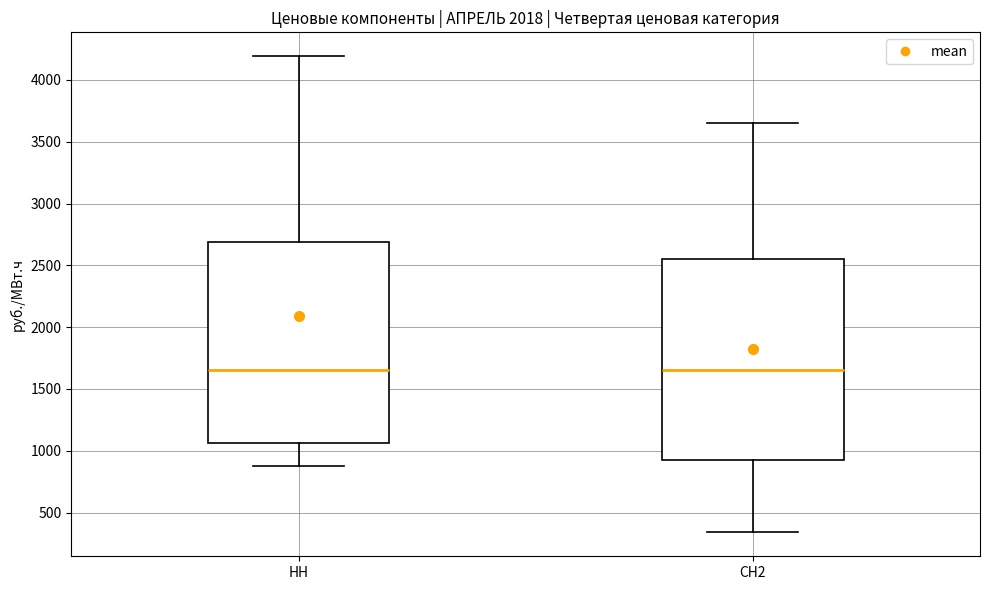

Where does the upper whisker of the box for СН2 end on the y-axis? The values are not printed on the chart, so give them approximately, as read against the axis.

3650